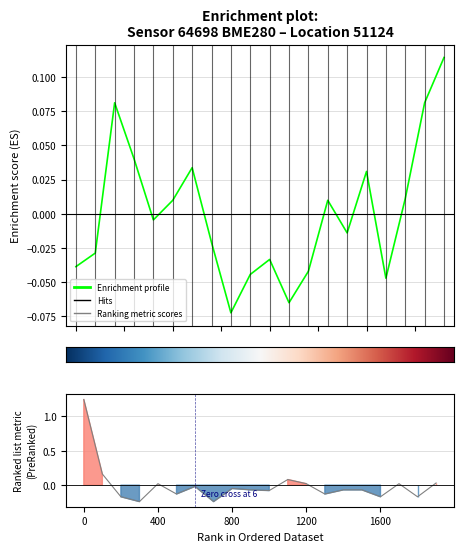

What is the difference between the maximum and minimum values in the humidity series?

1.5